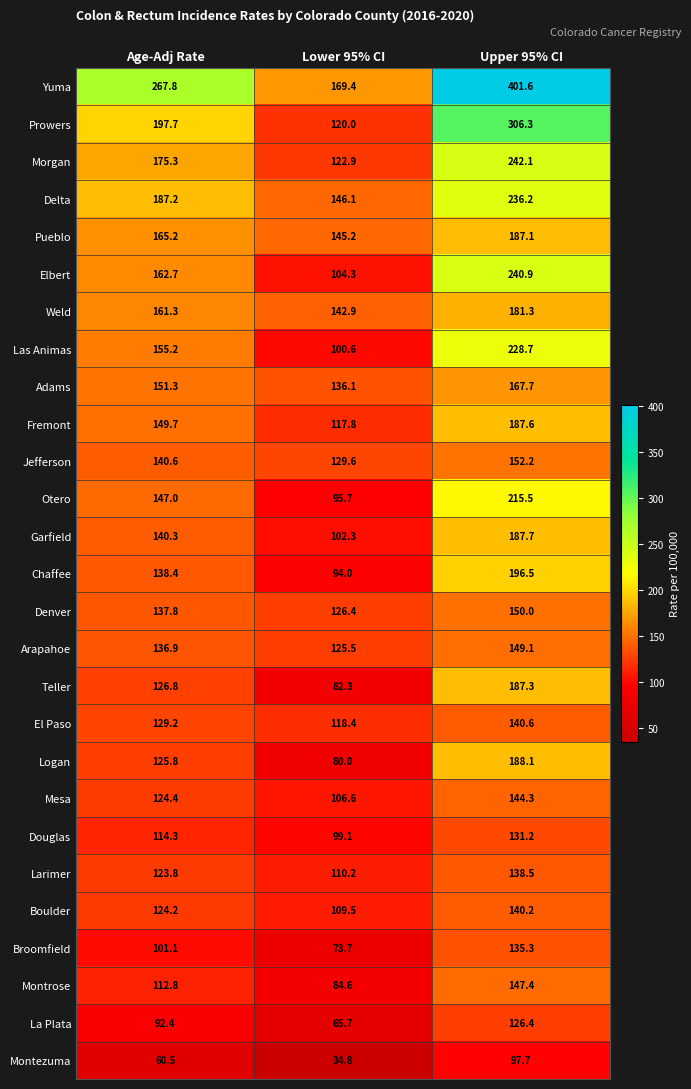

True or false: Delta has a value of 236.2 at Upper 95% CI.

True